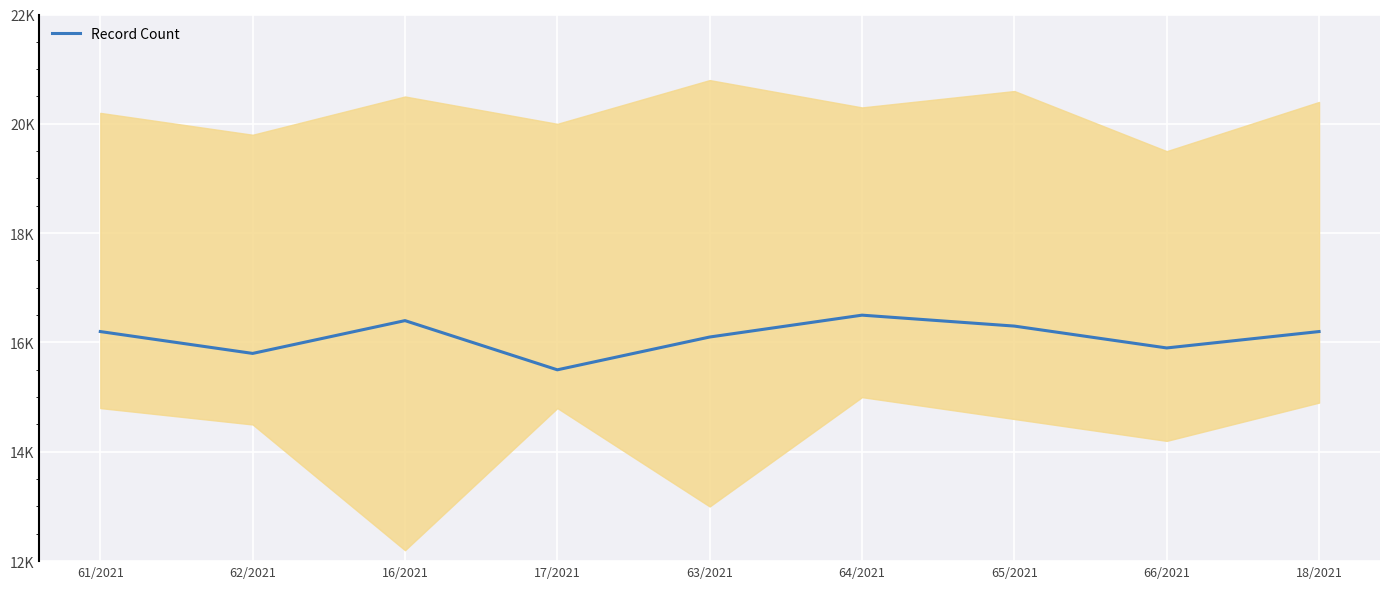

What is the ratio of the value at 66/2021 to the value at 62/2021?

1.0